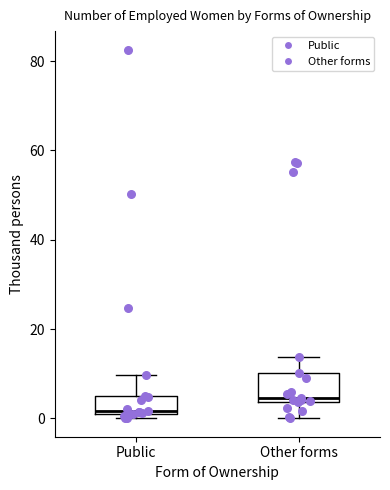

Reading left to right, transcribe this box plot: for each box, give where its median line is, the range the box spans, and where its two whiskers end, as read against the y-axis. The values are not printed on the chart, so give them approximately, as read against the axis.

Public: median 2, box 0 to 4, whiskers 0 (just below the box's lower edge) to 10
Other forms: median 4 (just above the box's lower edge), box 4 to 10, whiskers 0 to 14